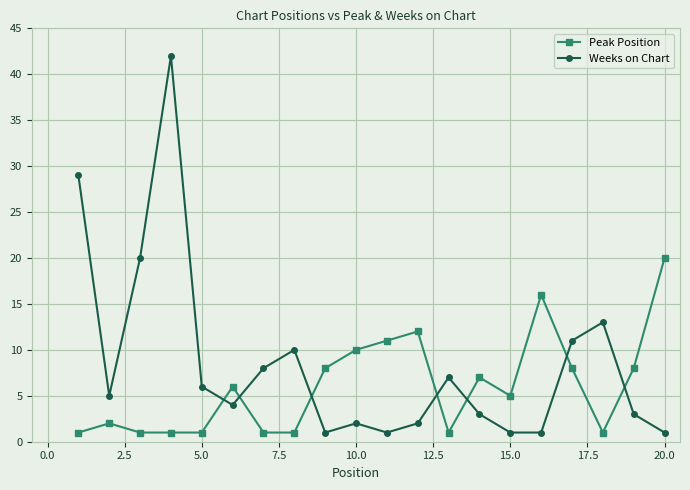

Is this an area chart (filled region under the line)?

No